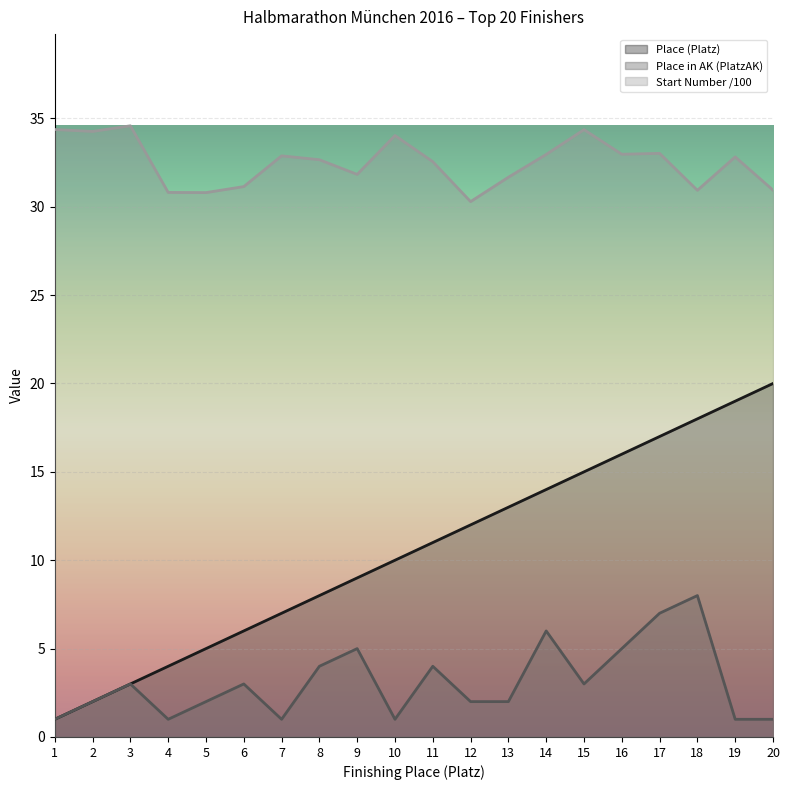

Which series has the largest total across all categories?

Start Number /100